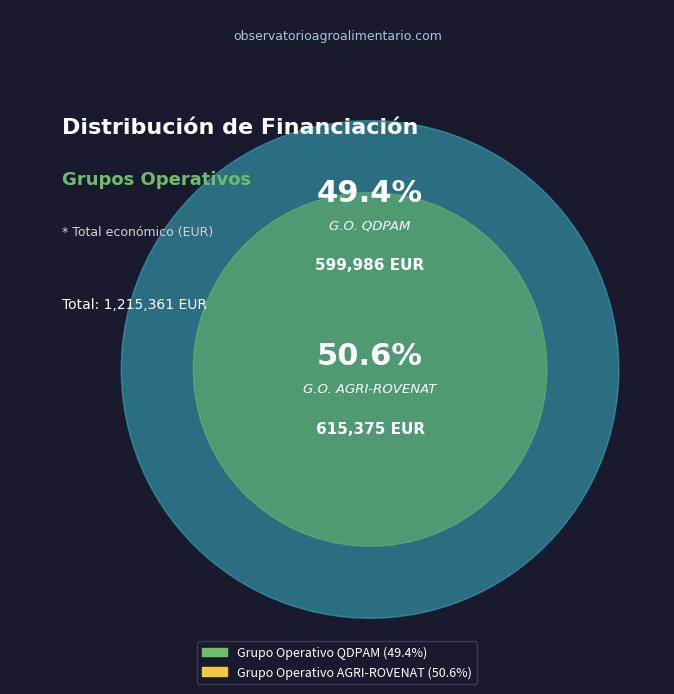

What percentage is the Grupo Operativo AGRI-ROVENAT slice, to the nearest percent?

51%